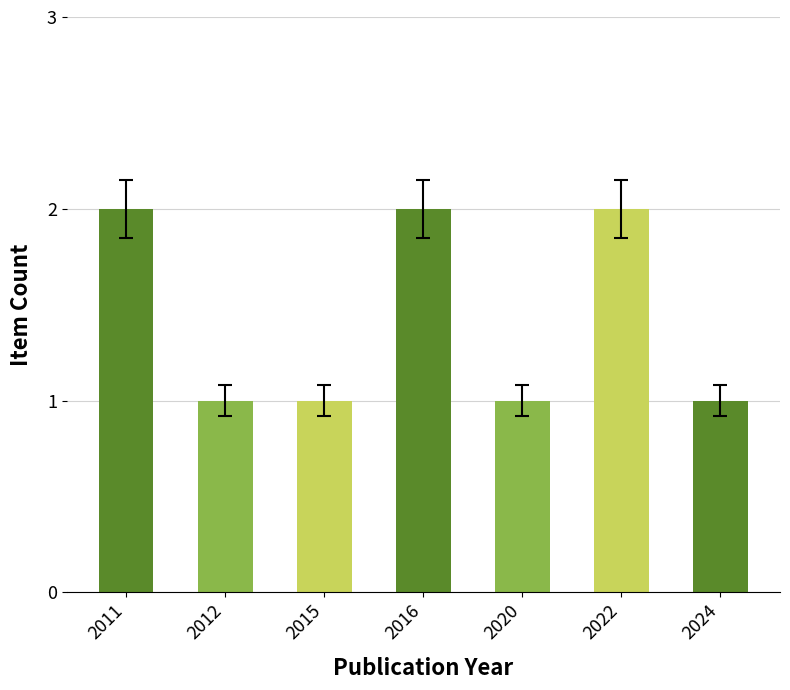

What is the greatest value displayed?

2